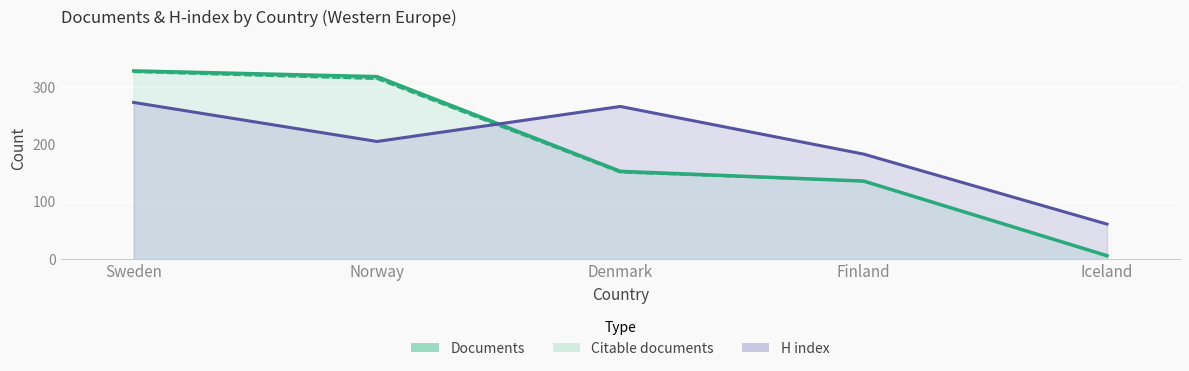

What is the difference between the Citable documents values at Norway and Denmark?

163